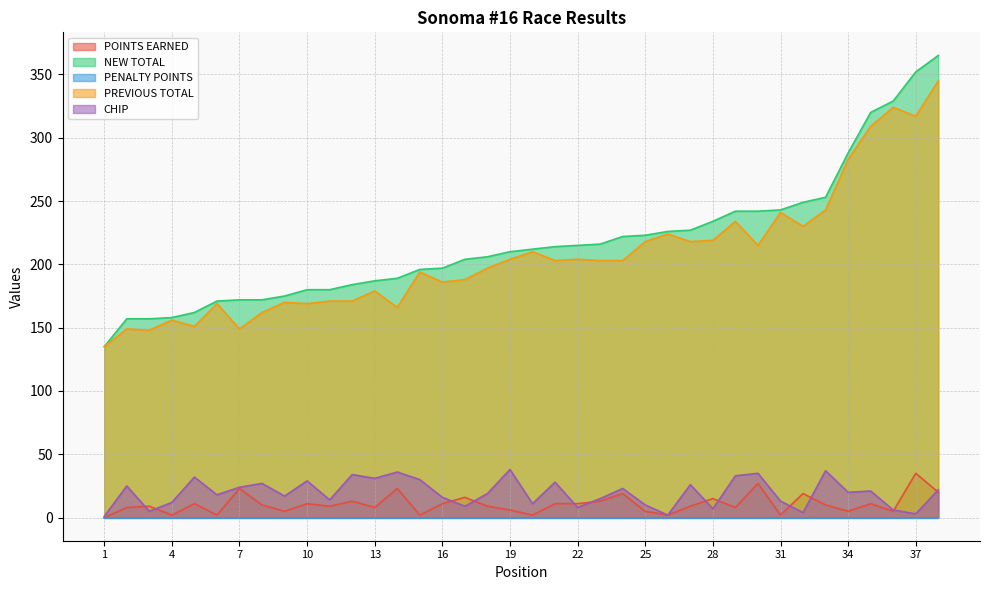

Count the number of data series in this chart.

5